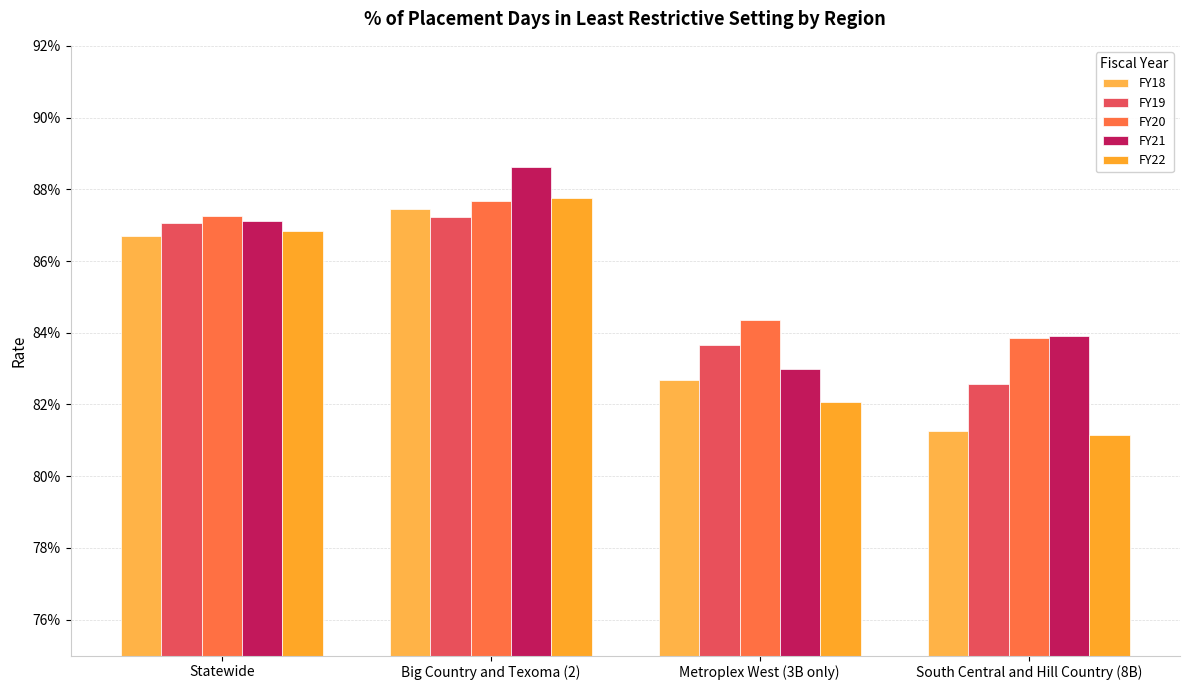

What is the label of the 3rd bar from the right?

Big Country and Texoma (2)